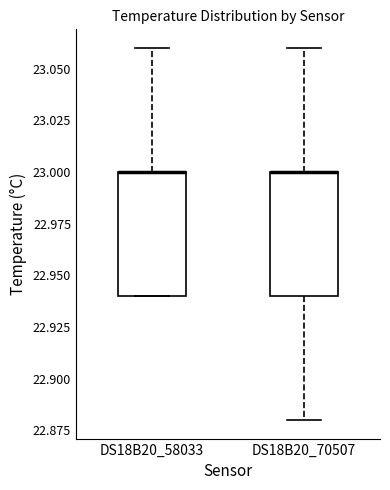

Reading left to right, transcribe this box plot: for each box, give where its median line is, the range the box spans, and where its two whiskers end, as read against the y-axis. The values are not printed on the chart, so give them approximately, as read against the axis.

DS18B20_58033: median 23.00 (drawn on the box's upper edge), box 22.94 to 23.00, whiskers 22.94 to 23.06
DS18B20_70507: median 23.00 (drawn on the box's upper edge), box 22.94 to 23.00, whiskers 22.88 to 23.06